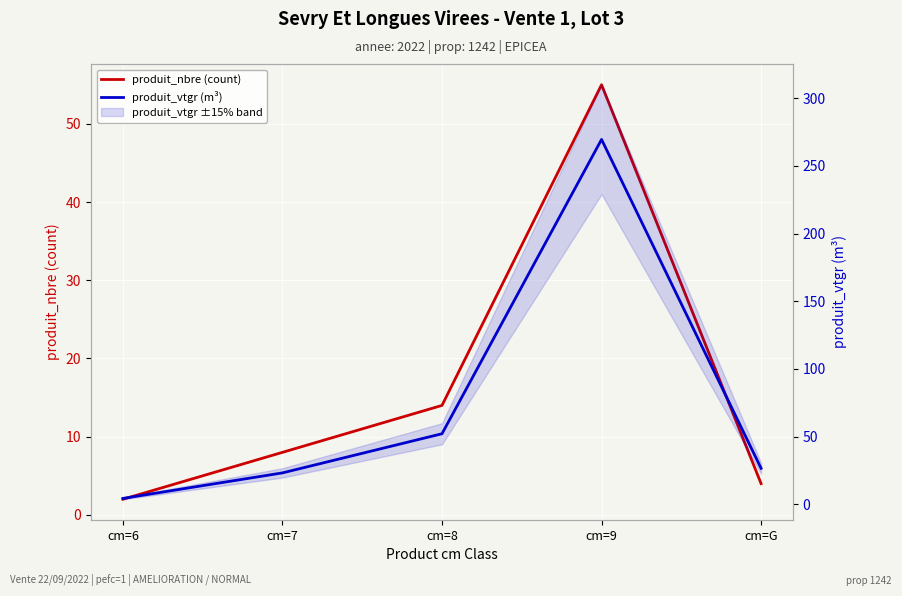

True or false: produit_nbre (count) and produit_vtgr (m³) intersect in this chart.

False